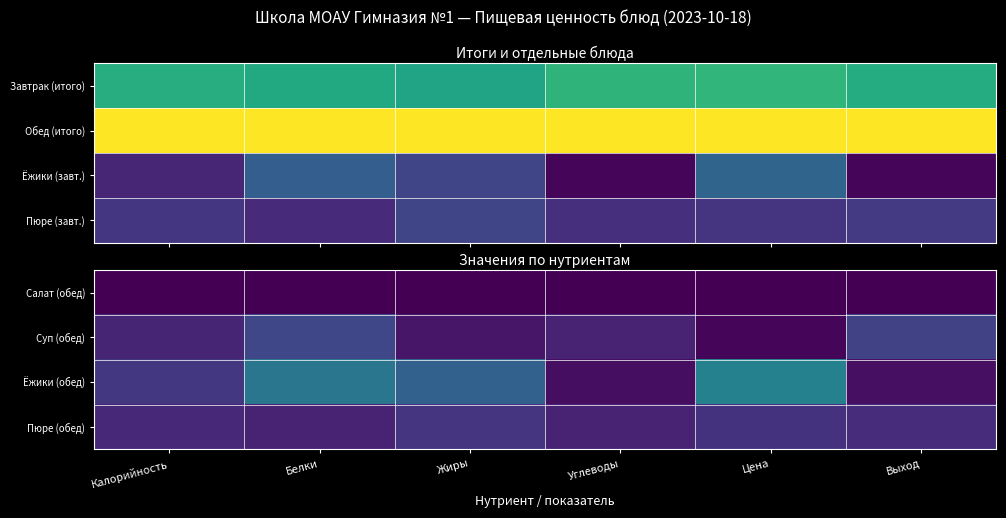

Where is Ёжики (обед) nearest to the value 0?

Углеводы